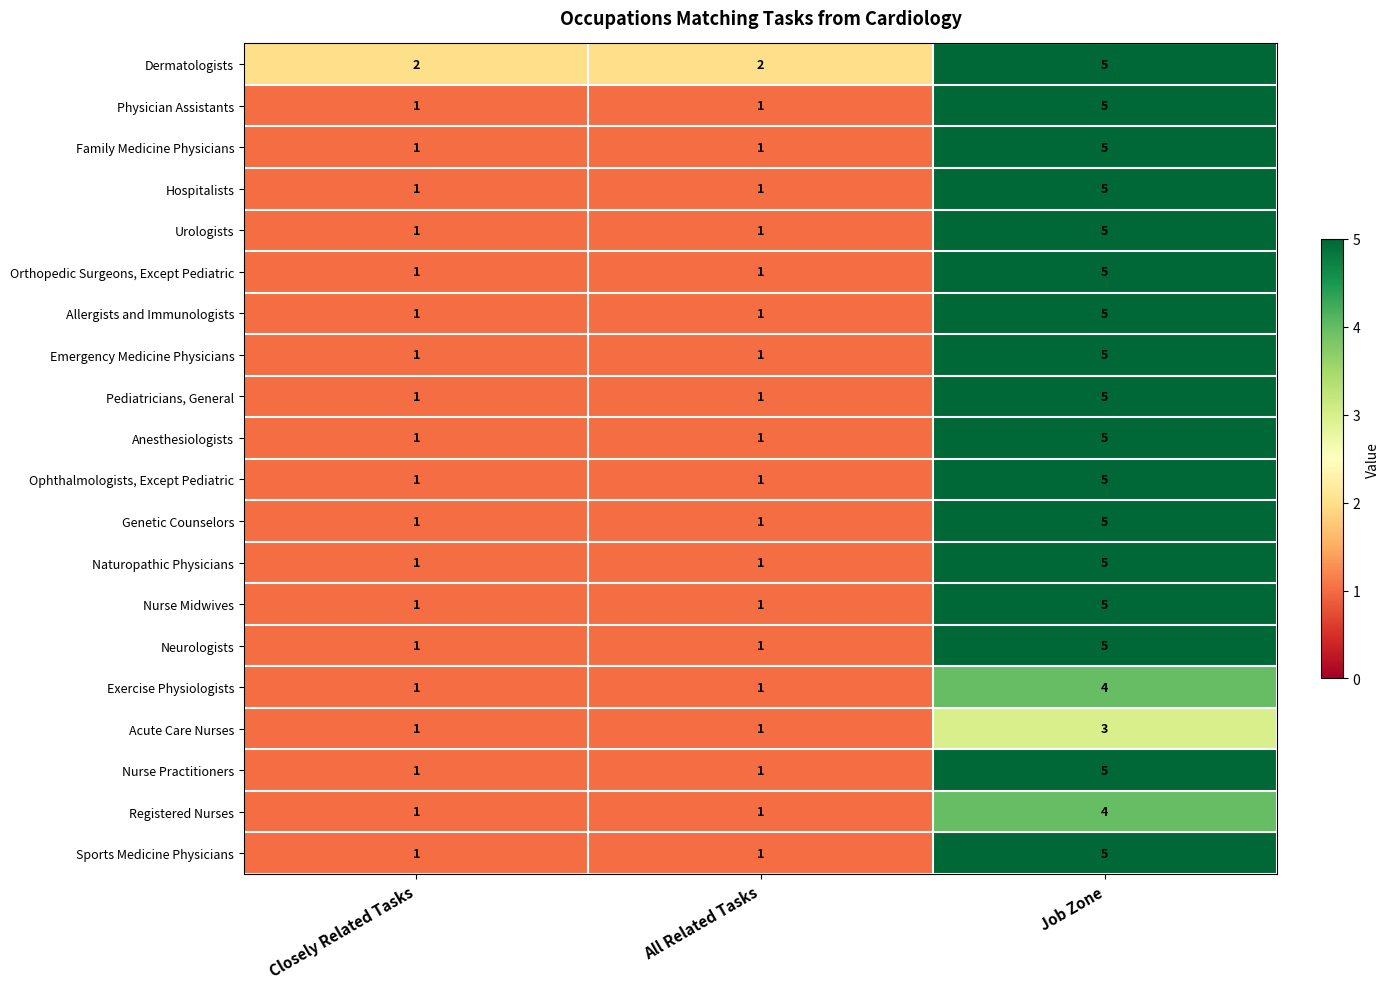

How many Acute Care Nurses values are between 1 and 3?

3